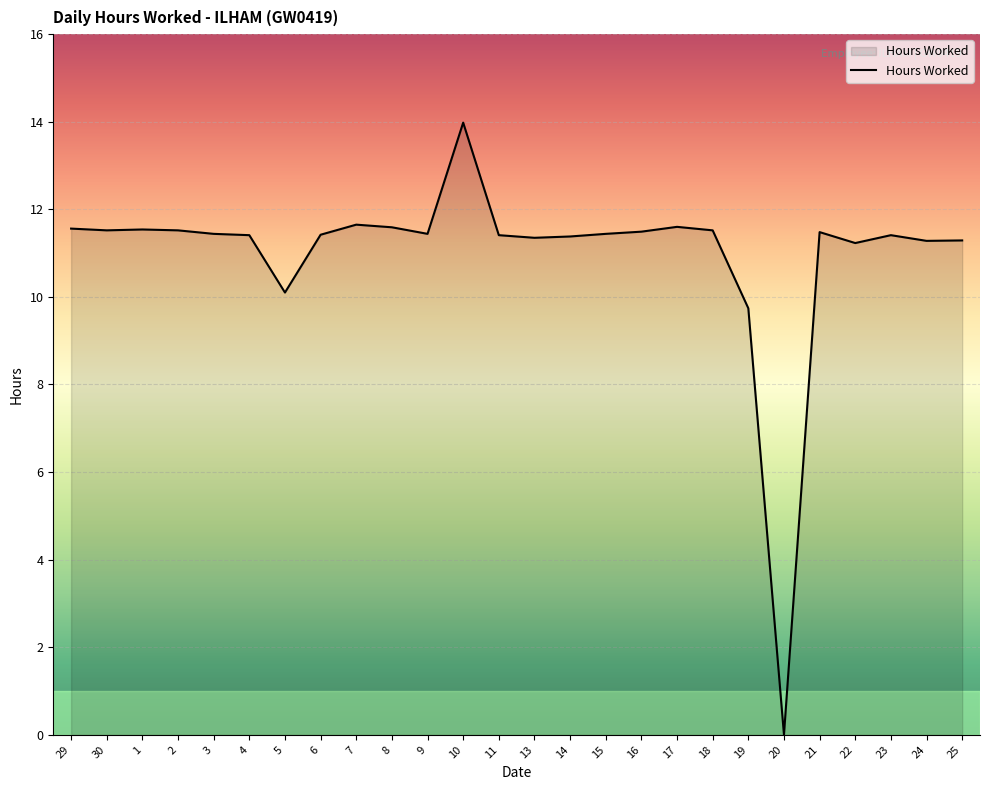

What is the greatest value displayed?

14.0